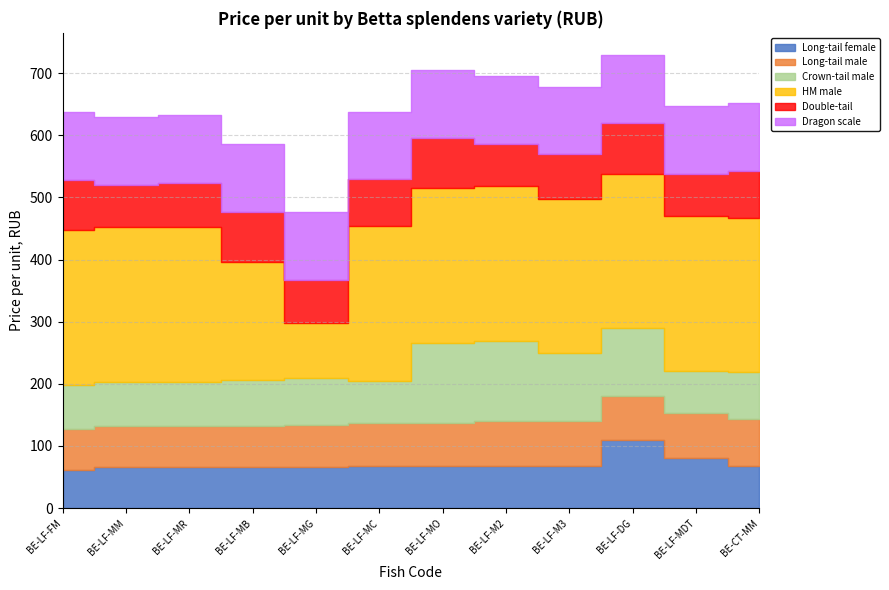

Where does the Double-tail series first go above 75?

BE-LF-FM